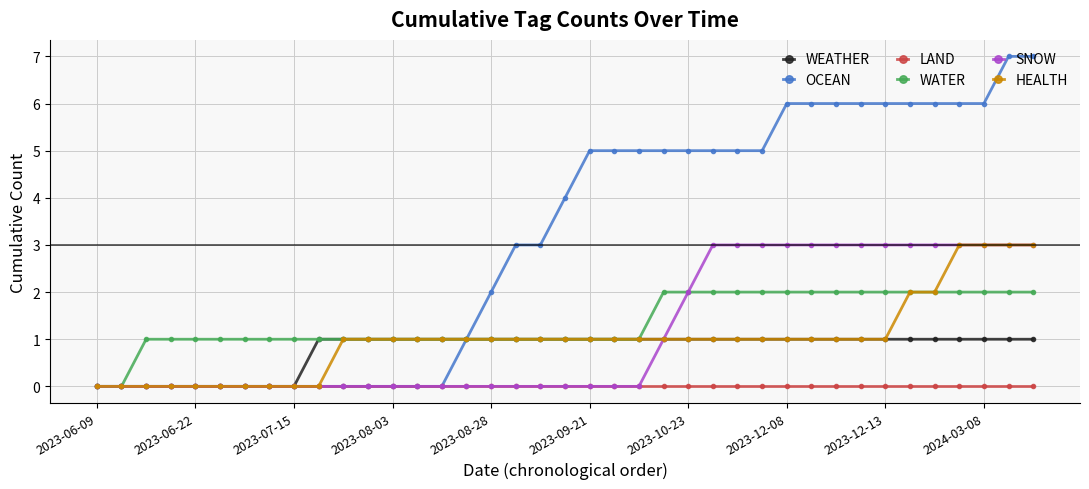

How many HEALTH values are between 0 and 1?

33